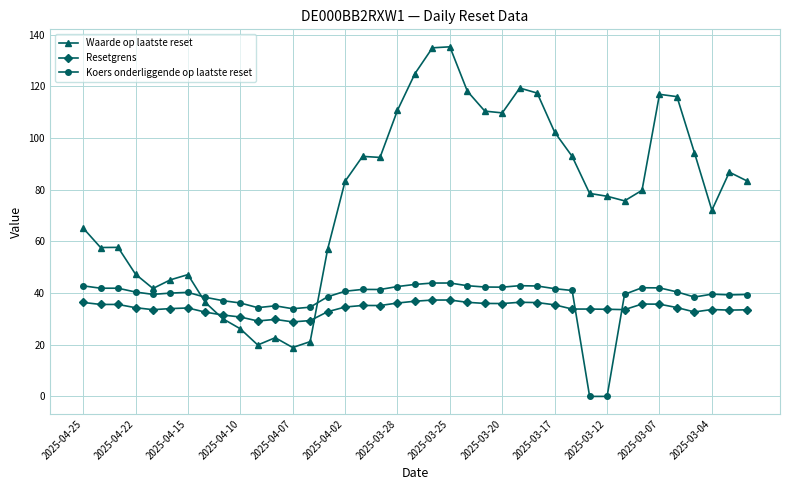

What is the highest value of the Resetgrens series?

37.3